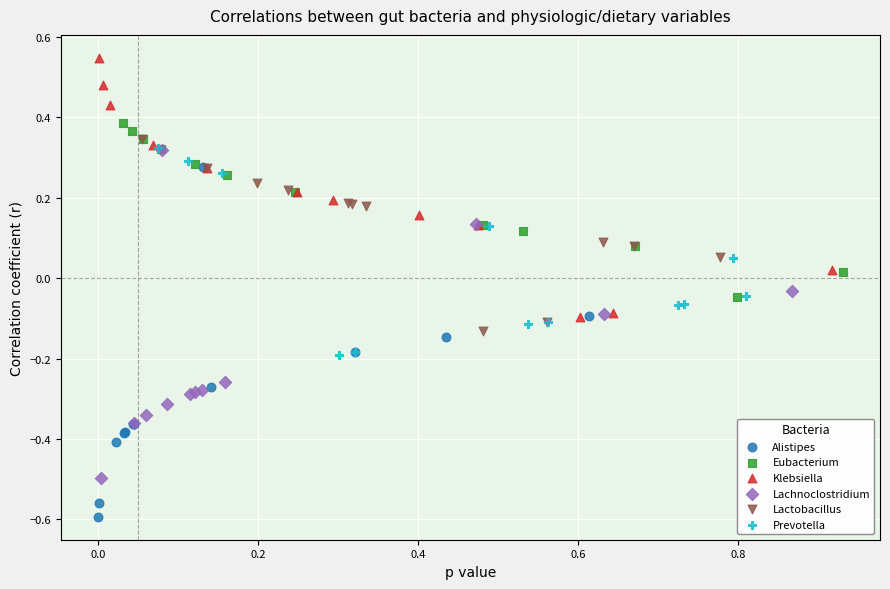

Which series has the widest spread of Y values?

Alistipes